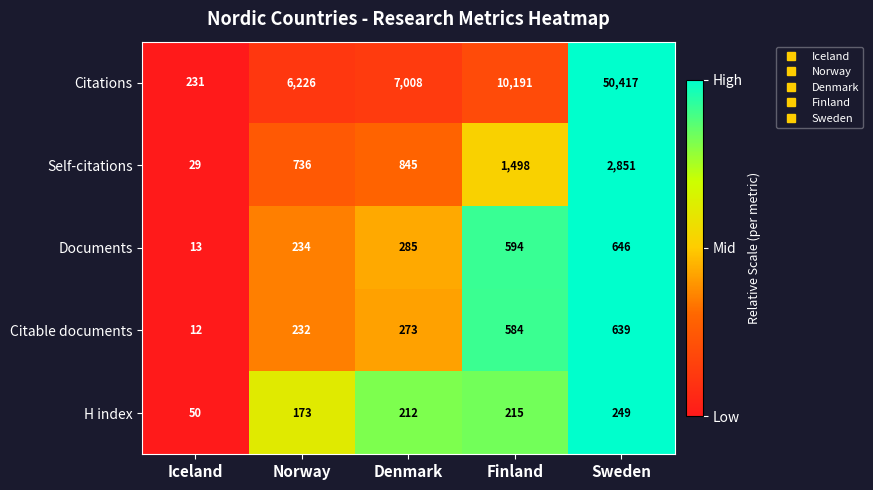

At which category is the sum across all series the highest?

Sweden